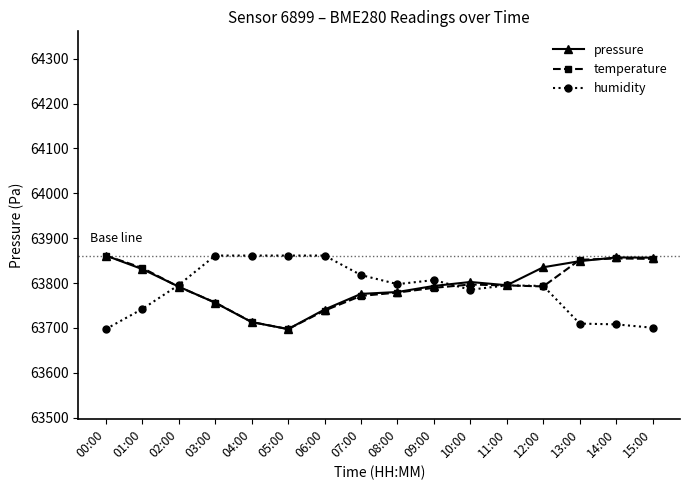

How many lines are shown in the chart?

3